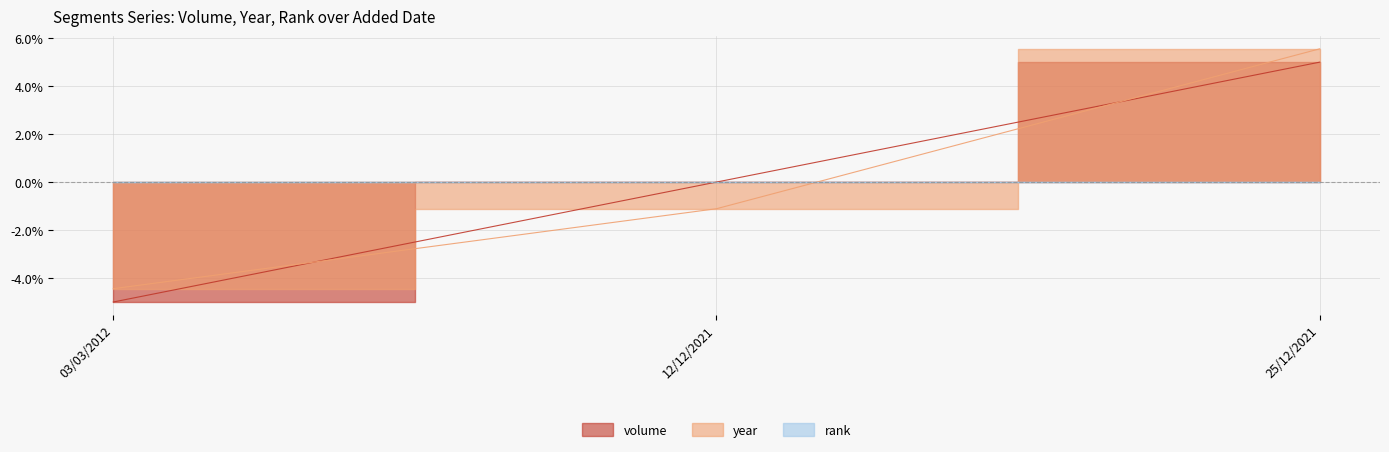

How many values in the year series exceed 0?

1